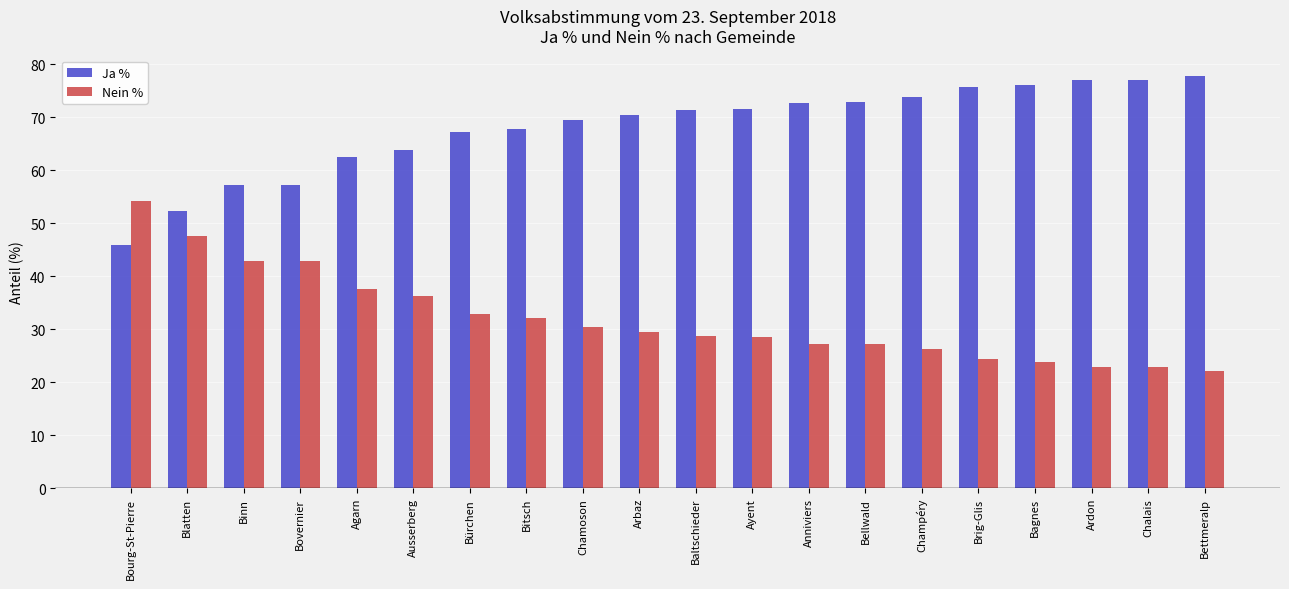

Is the value of Ja % at Chamoson greater than the value of Nein % at Bürchen?

Yes